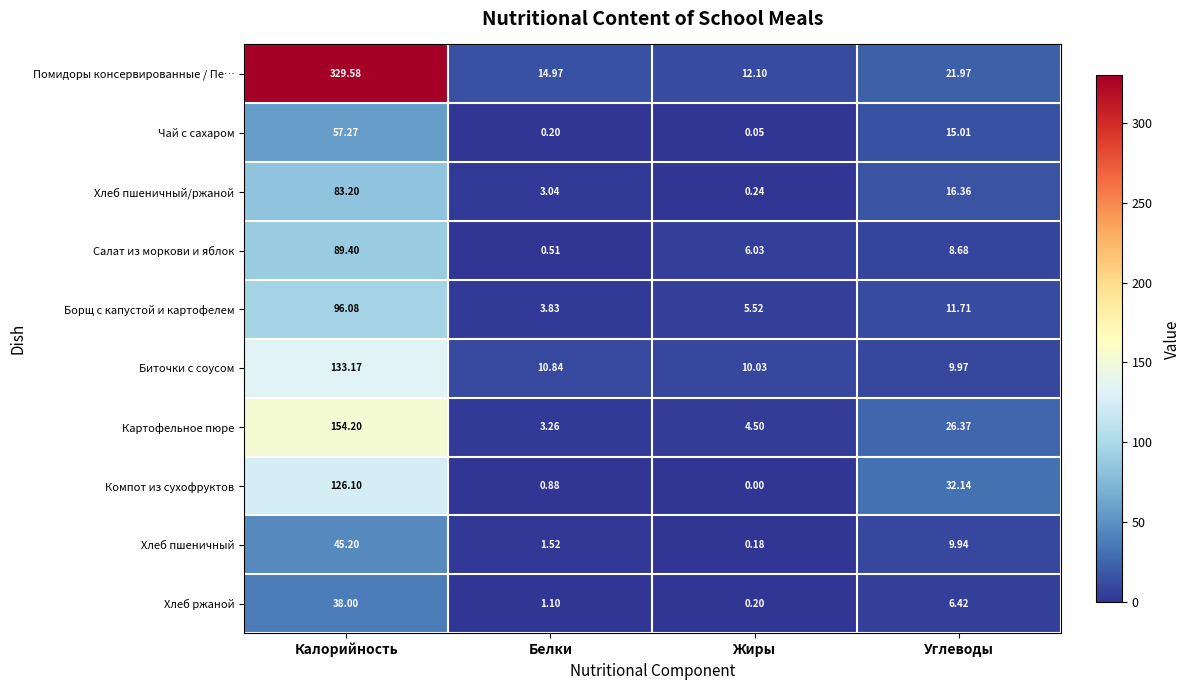

Which series has the largest total across all categories?

Помидоры консервированные / Пе…